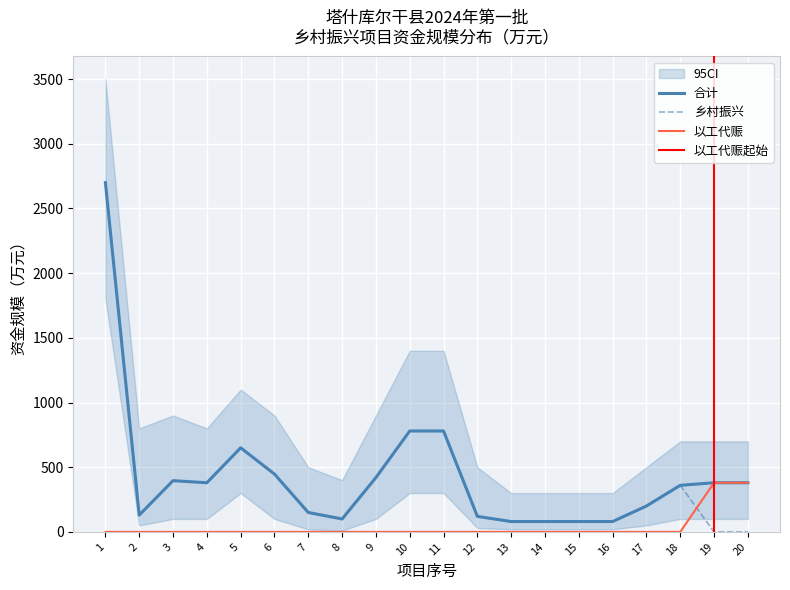

Is the value of 乡村振兴 at 11 greater than the value of 以工代赈 at 7?

Yes